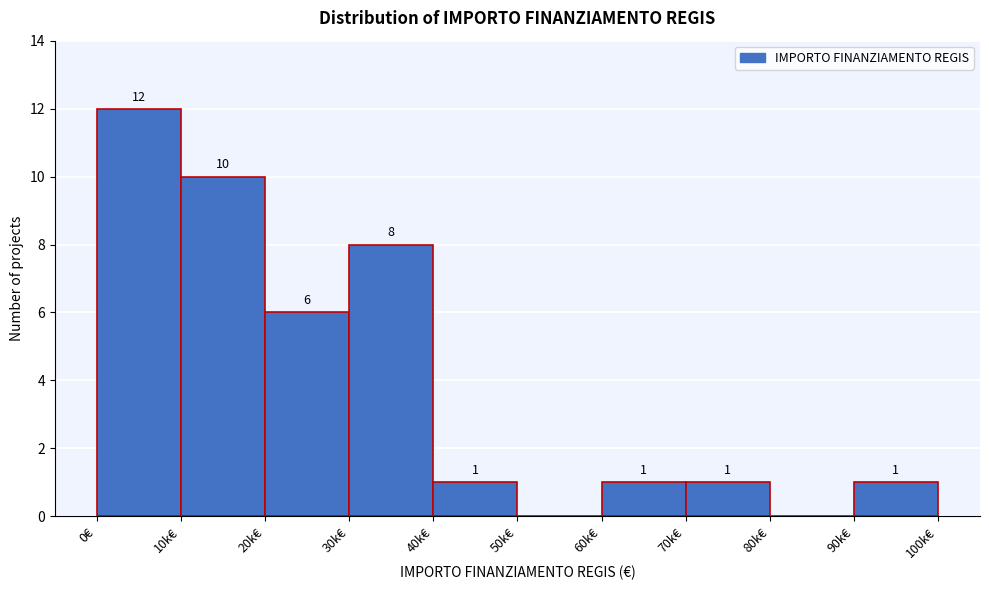

Reading left to right, extract all data points from this chart.

0€=12	10k€=10	20k€=6	30k€=8	40k€=1	50k€=0	60k€=1	70k€=1	80k€=0	90k€=1